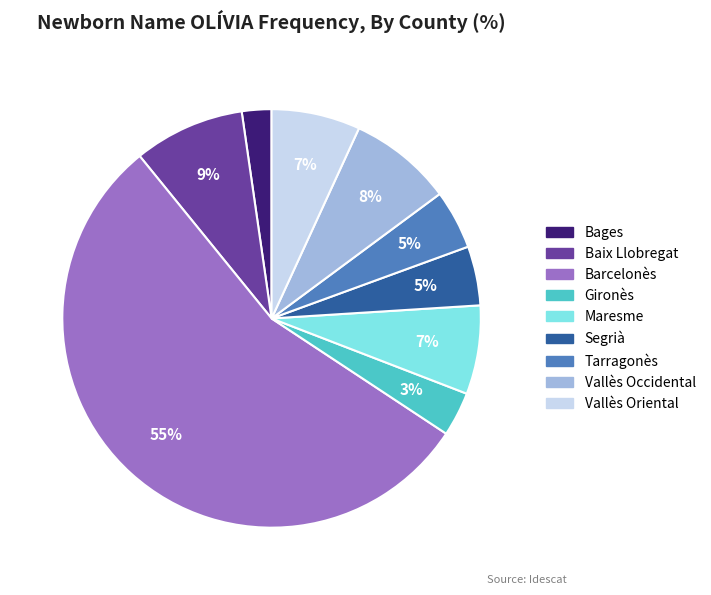

To the nearest percent, what is the combined percentage of Bages and Maresme?

9%